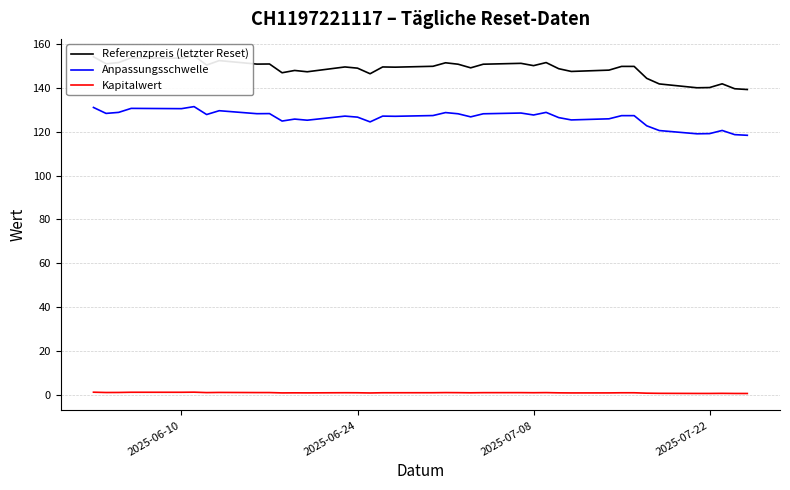

Reading left to right, transcribe all the data shown in this chart.

Referenzpreis (letzter Reset): 154.2	151.0	151.6	153.7	153.6	154.7	150.4	152.4	150.8	150.9	146.9	147.9	147.3	149.6	149.0	146.4	149.6	149.4	149.8	151.4	150.8	149.2	150.8	151.2	150.2	151.6	148.8	147.5	148.1	149.8	149.8	144.3	141.8	140.1	140.2	141.8	139.6	139.2
Anpassungsschwelle: 131.1	128.3	128.8	130.6	130.5	131.5	127.8	129.6	128.2	128.3	124.9	125.8	125.2	127.1	126.7	124.5	127.1	127.0	127.4	128.7	128.2	126.8	128.2	128.5	127.6	128.8	126.4	125.4	125.9	127.3	127.3	122.7	120.5	119.0	119.1	120.6	118.7	118.4
Kapitalwert: 1.1	1.0	1.0	1.1	1.1	1.1	0.9	1.0	1.0	1.0	0.8	0.8	0.8	0.9	0.9	0.8	0.9	0.9	0.9	0.9	0.9	0.9	0.9	0.9	0.9	0.9	0.8	0.8	0.8	0.9	0.9	0.7	0.6	0.6	0.6	0.6	0.6	0.5